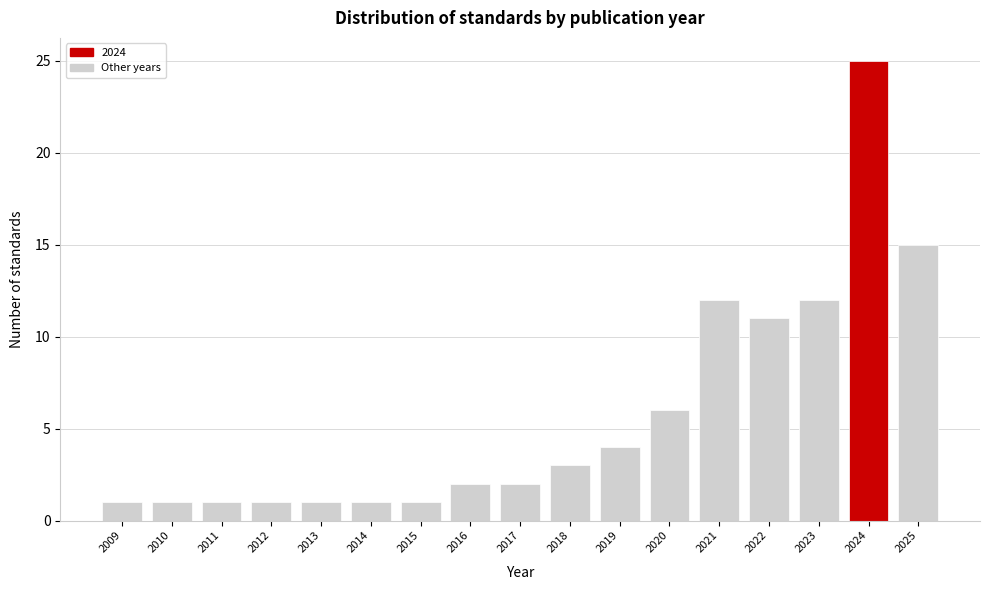

Reading left to right, what are all the values shown in this chart?

2009=1	2010=1	2011=1	2012=1	2013=1	2014=1	2015=1	2016=2	2017=2	2018=3	2019=4	2020=6	2021=12	2022=11	2023=12	2024=25	2025=15